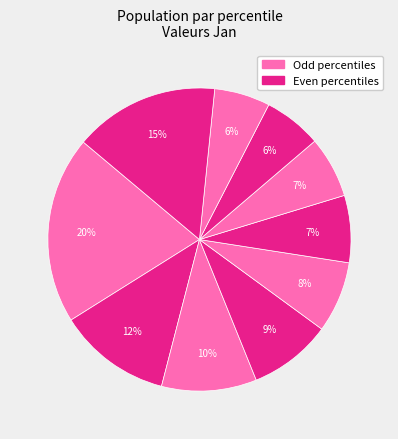

Count the number of slices in the pie.

10